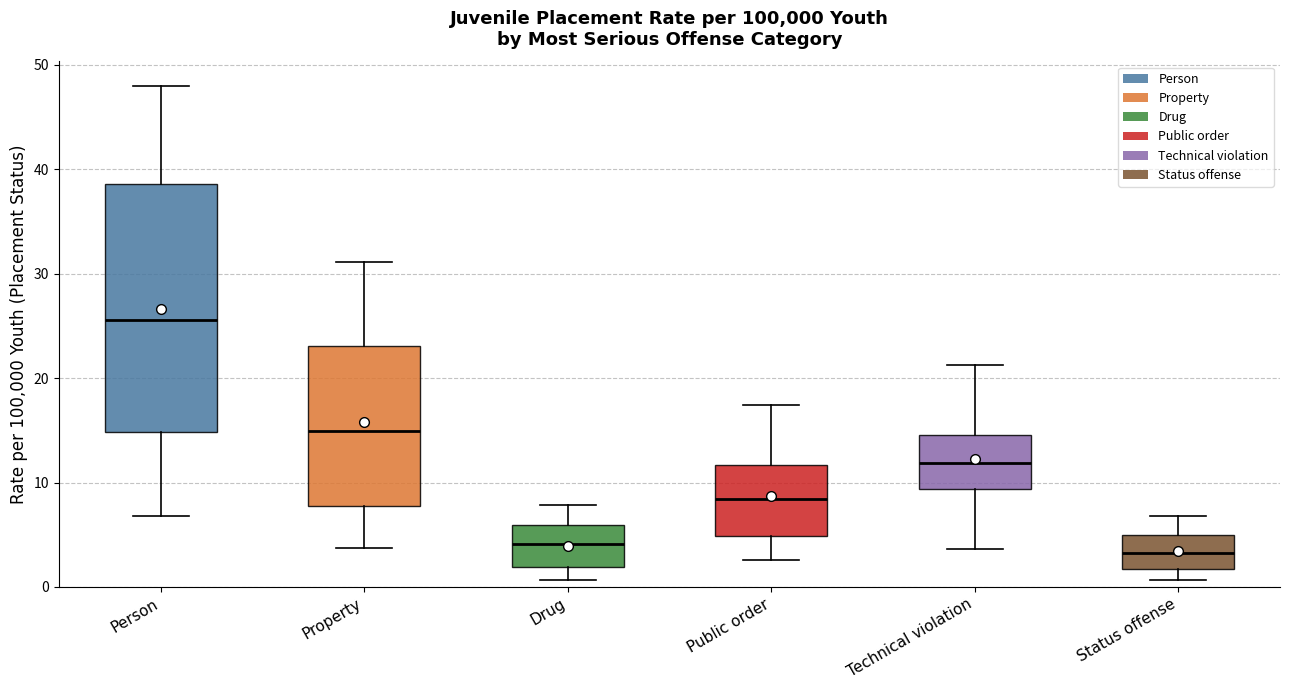

Reading left to right, transcribe this box plot: for each box, give where its median line is, the range the box spans, and where its two whiskers end, as read against the y-axis. The values are not printed on the chart, so give them approximately, as read against the axis.

Person: median 26, box 15 to 39, whiskers 7 to 48
Property: median 15, box 8 to 23, whiskers 4 to 31
Drug: median 4, box 2 to 6, whiskers 1 to 8
Public order: median 8, box 5 to 12, whiskers 3 to 17
Technical violation: median 12, box 9 to 15, whiskers 4 to 21
Status offense: median 3, box 2 to 5, whiskers 1 to 7